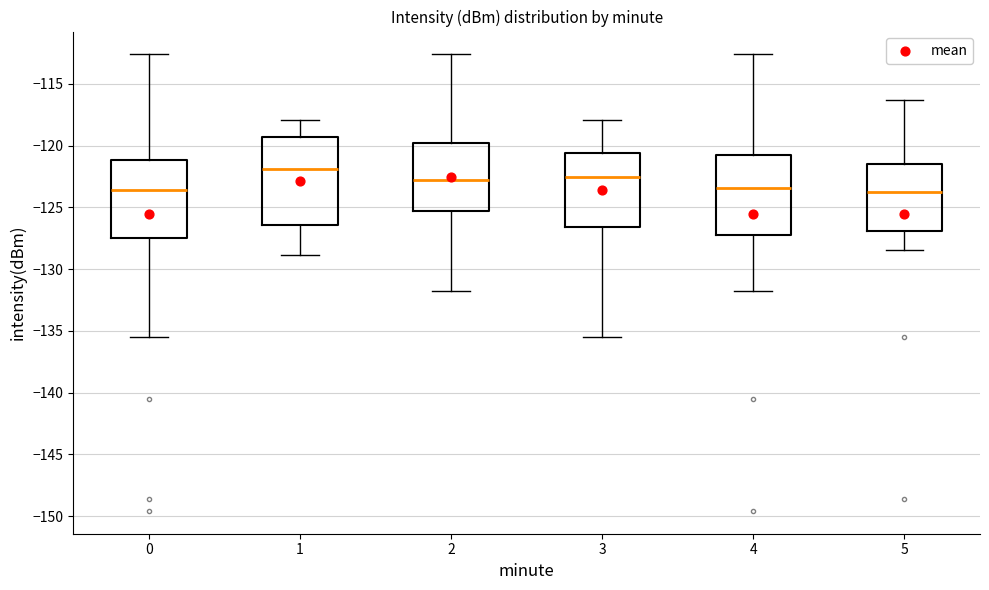

Comparing the boxes themselves (not the whiskers), which one is the tallest?

1